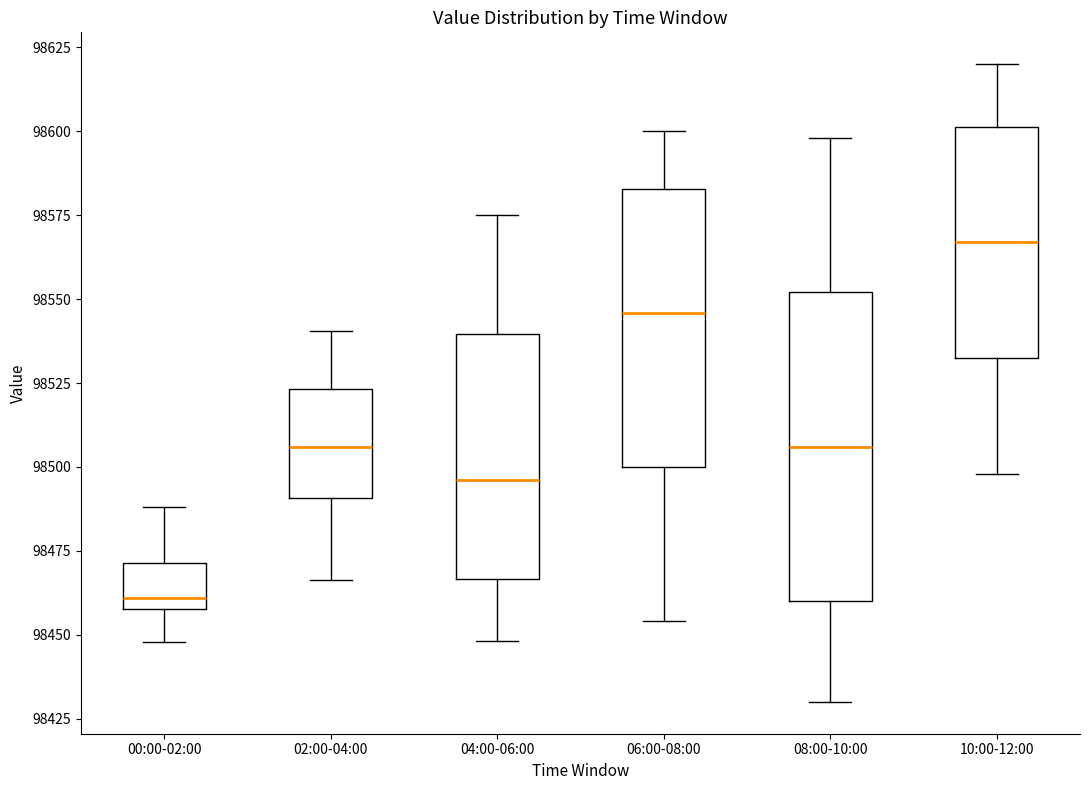

Reading left to right, transcribe this box plot: for each box, give where its median line is, the range the box spans, and where its two whiskers end, as read against the y-axis. The values are not printed on the chart, so give them approximately, as read against the axis.

00:00-02:00: median 98460 (just above the box's lower edge), box 98460 to 98470, whiskers 98450 to 98490
02:00-04:00: median 98505, box 98490 to 98525, whiskers 98465 to 98540
04:00-06:00: median 98495, box 98465 to 98540, whiskers 98450 to 98575
06:00-08:00: median 98545, box 98500 to 98585, whiskers 98455 to 98600
08:00-10:00: median 98505, box 98460 to 98550, whiskers 98430 to 98600
10:00-12:00: median 98565, box 98535 to 98600, whiskers 98500 to 98620